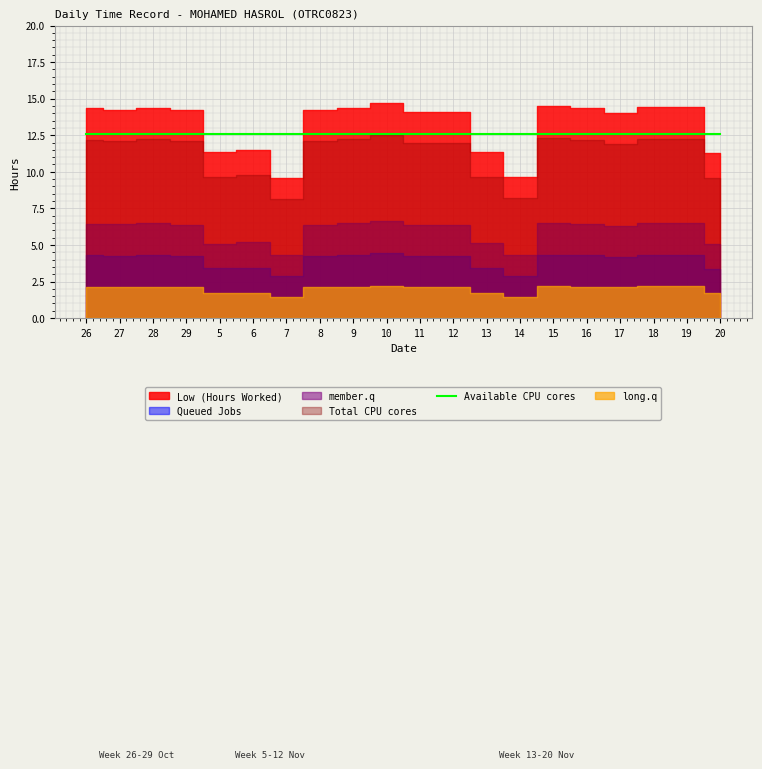

Between 6 and 15, which series saw the biggest shift?

Low (Hours Worked)